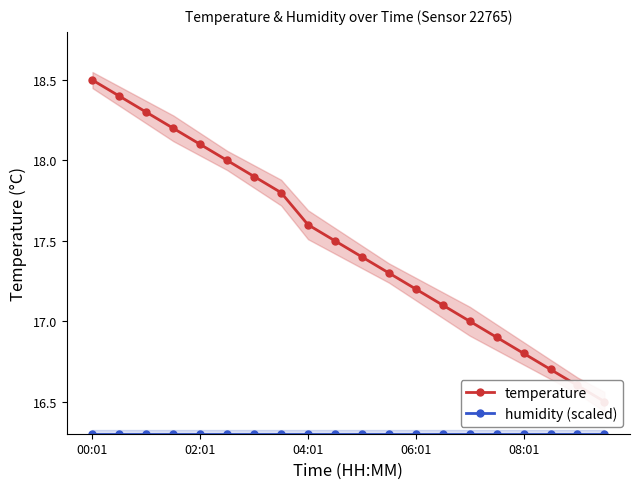

True or false: humidity (scaled) and temperature intersect in this chart.

False